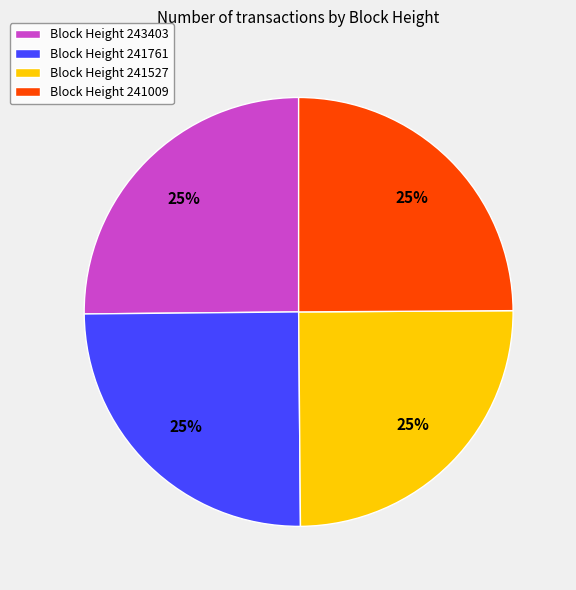

The Block Height 241761 slice represents 25% of the pie. True or false?

True